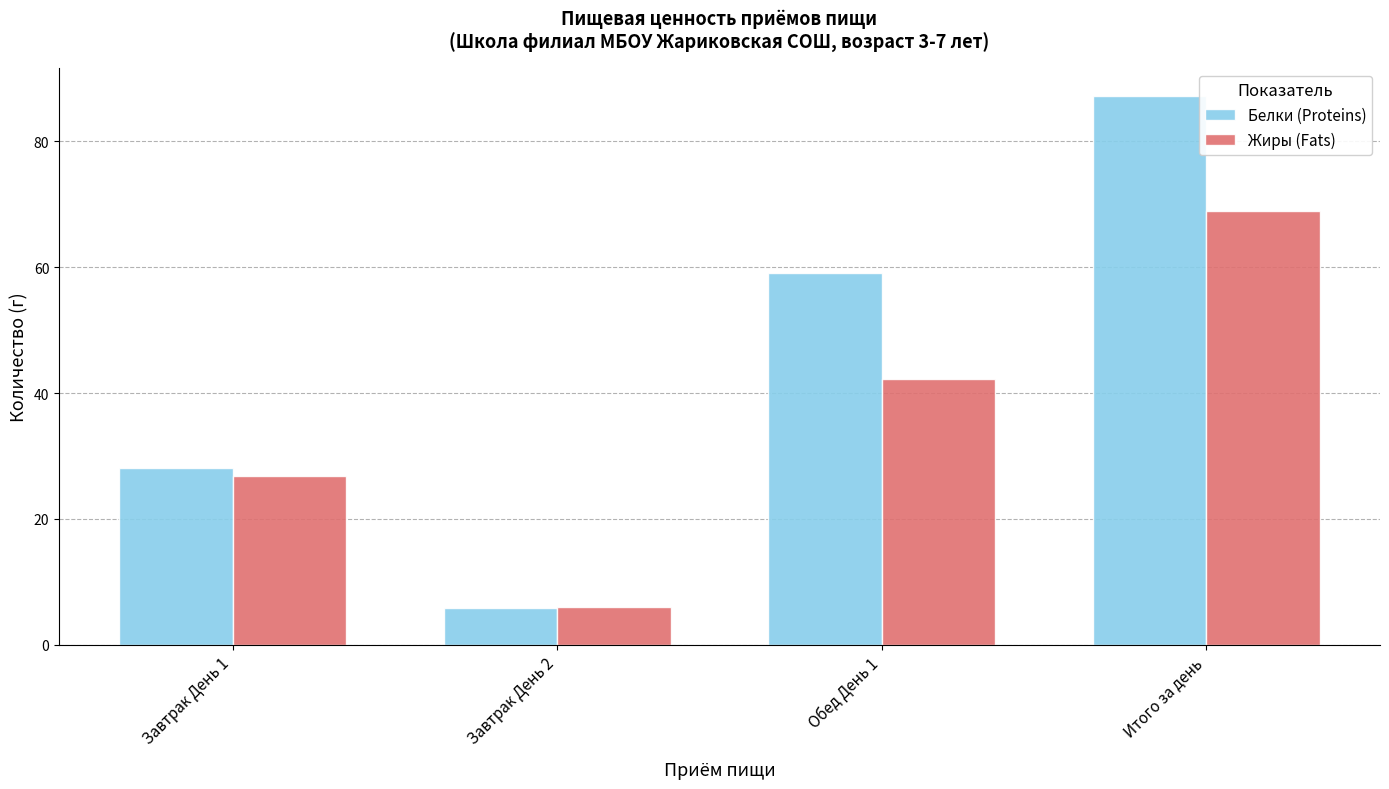

How many data points in Жиры (Fats) are less than 42?

2